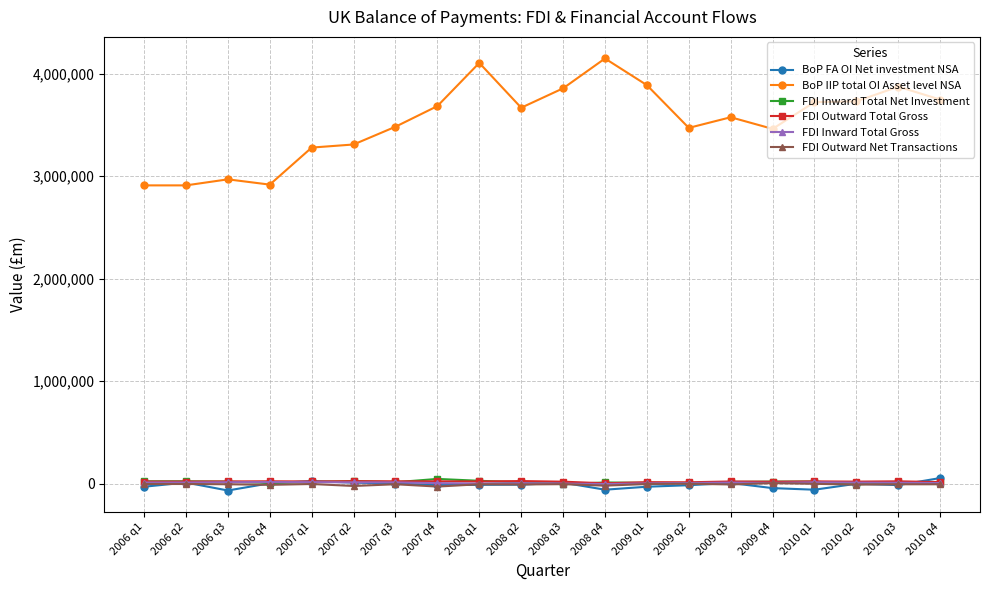

True or false: FDI Inward Total Net Investment has more than 0 interior local peaks.

True